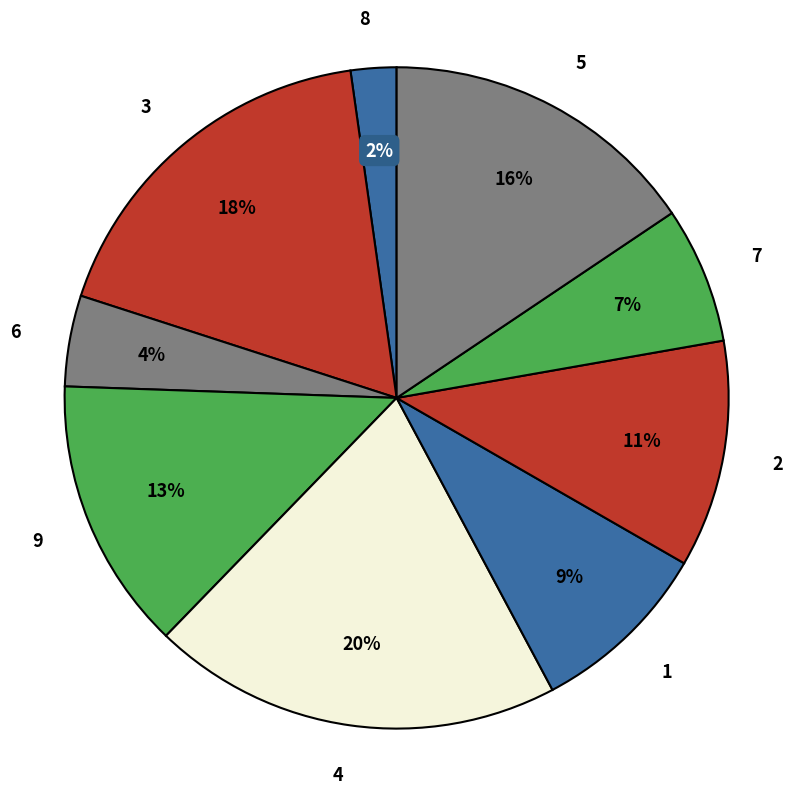

Which slice is the smallest?

8